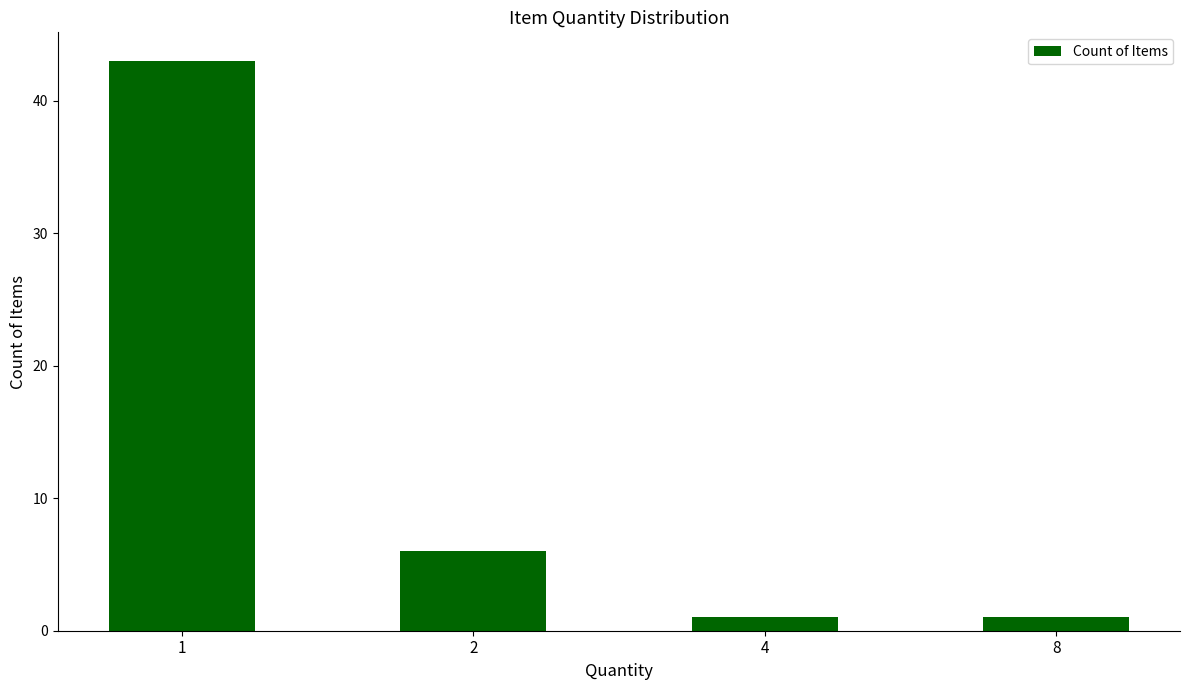

Reading right to left, what are all the values shown in this chart?

1	1	6	43